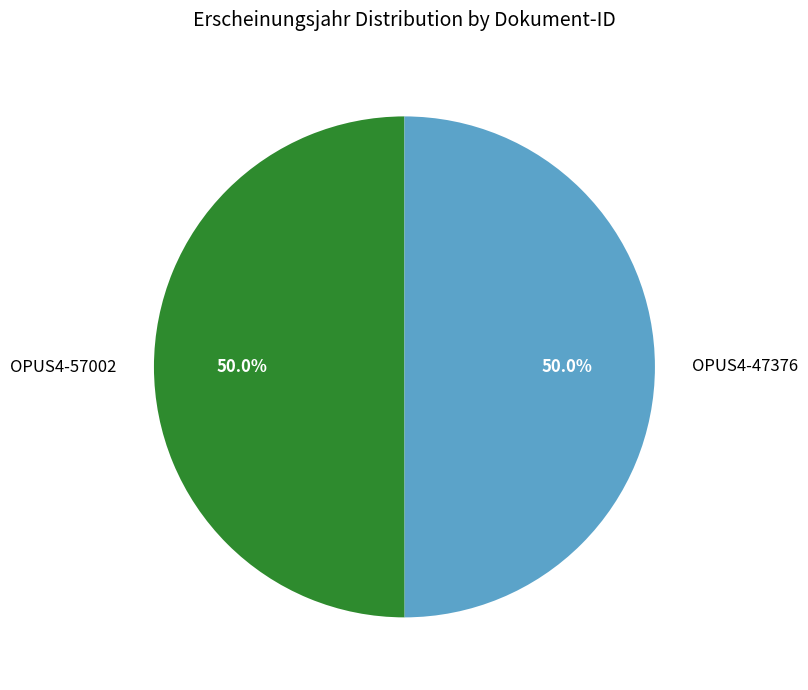

Combined, what portion of the pie is OPUS4-47376 and OPUS4-57002?

100.0%